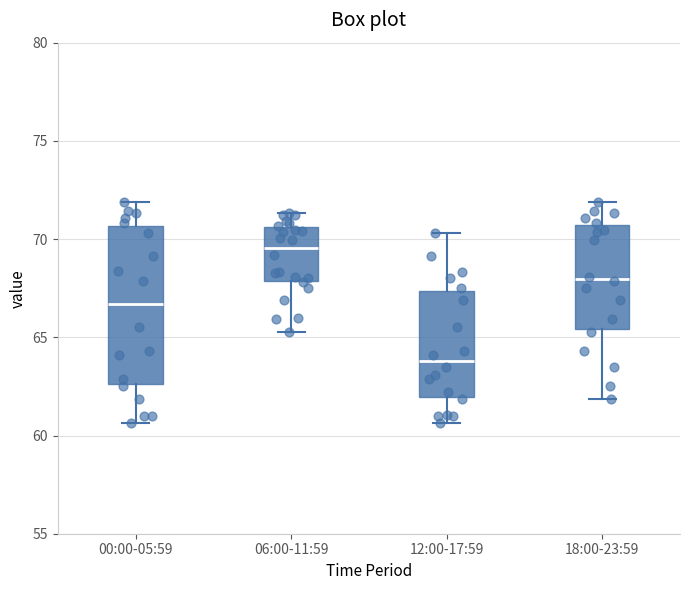

Where does the lower whisker of the box for 12:00-17:59 end on the y-axis? The values are not printed on the chart, so give them approximately, as read against the axis.

60.5